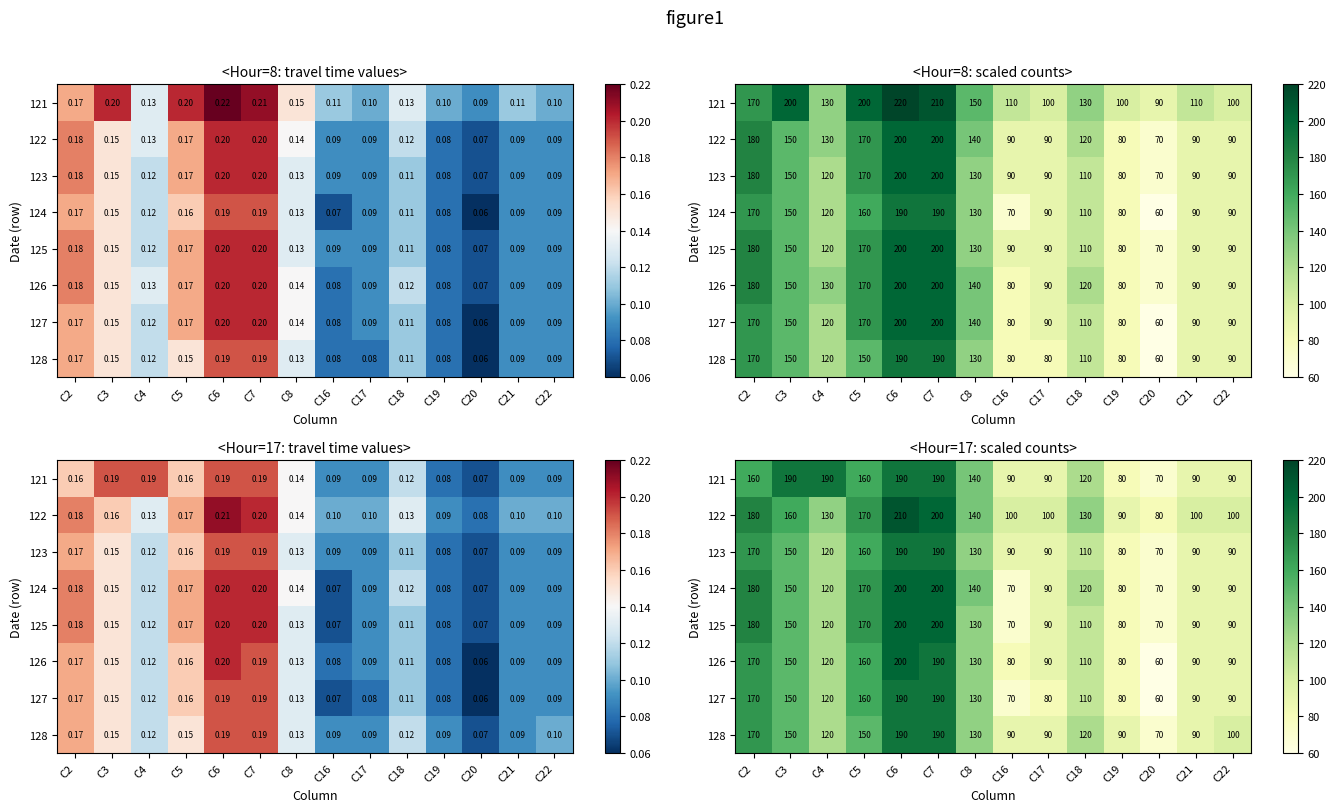

How many distinct data groups are displayed?

8